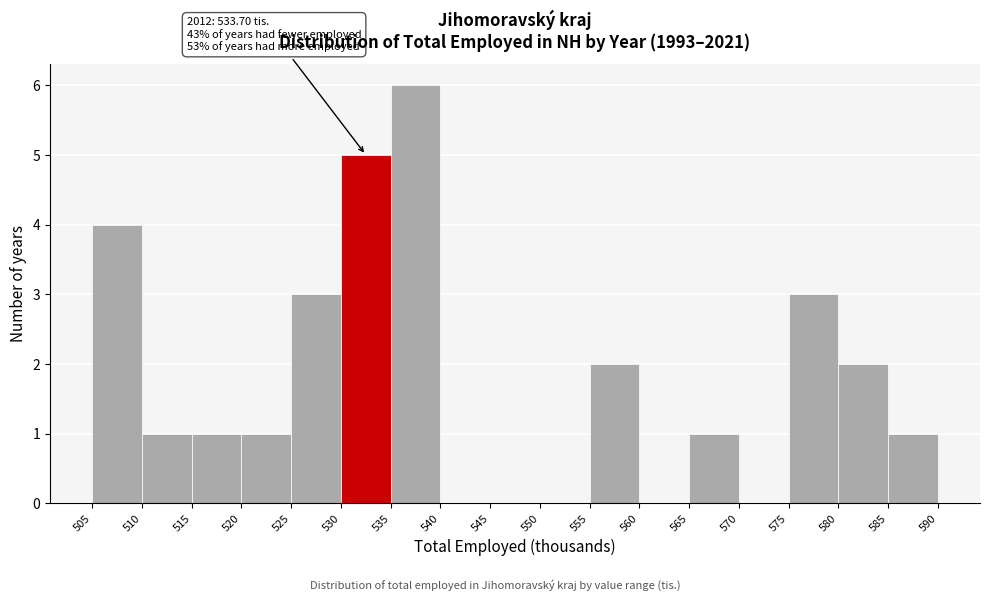

Which range on the x-axis has the tallest bar?

535 to 540